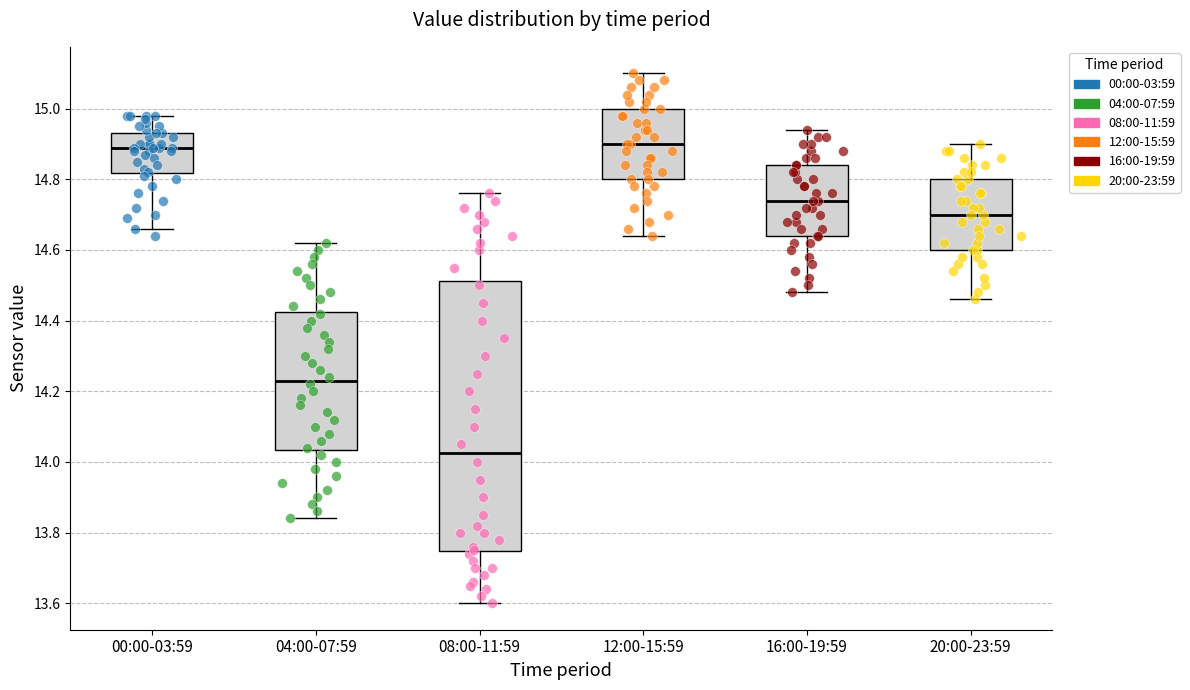

Where is the lower edge of the box for 04:00-07:59 on the y-axis? The values are not printed on the chart, so give them approximately, as read against the axis.

14.04